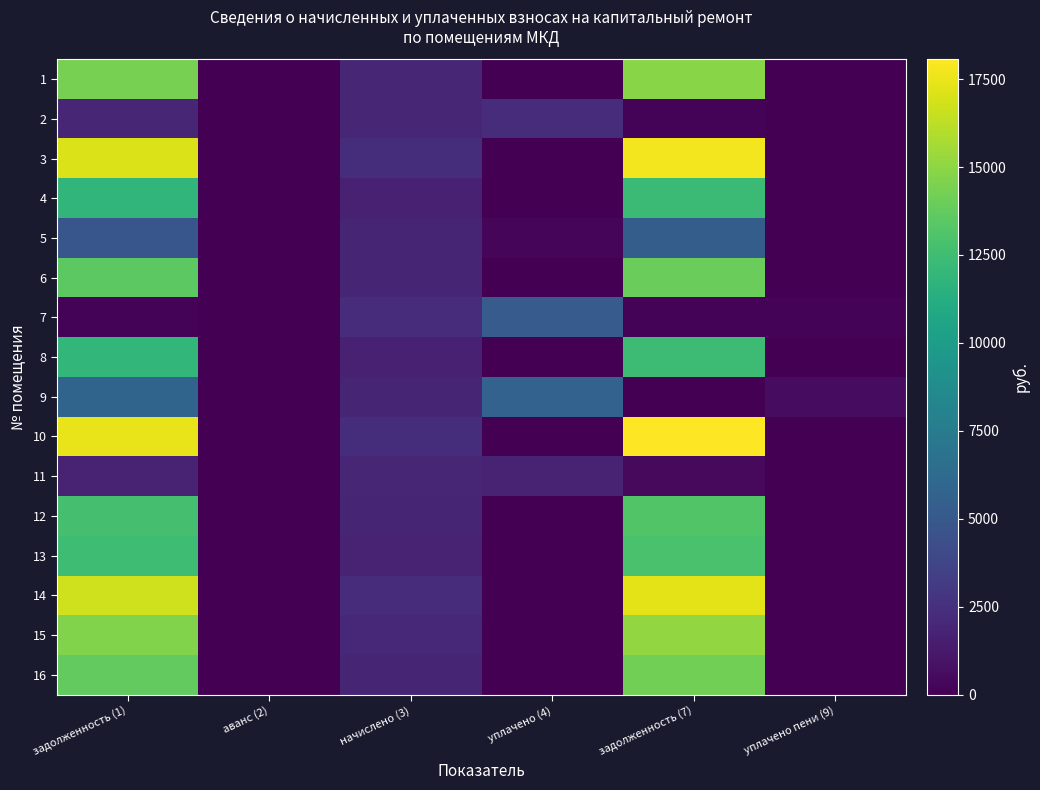

Which label corresponds to the largest value in the chart?

задолженность (7)